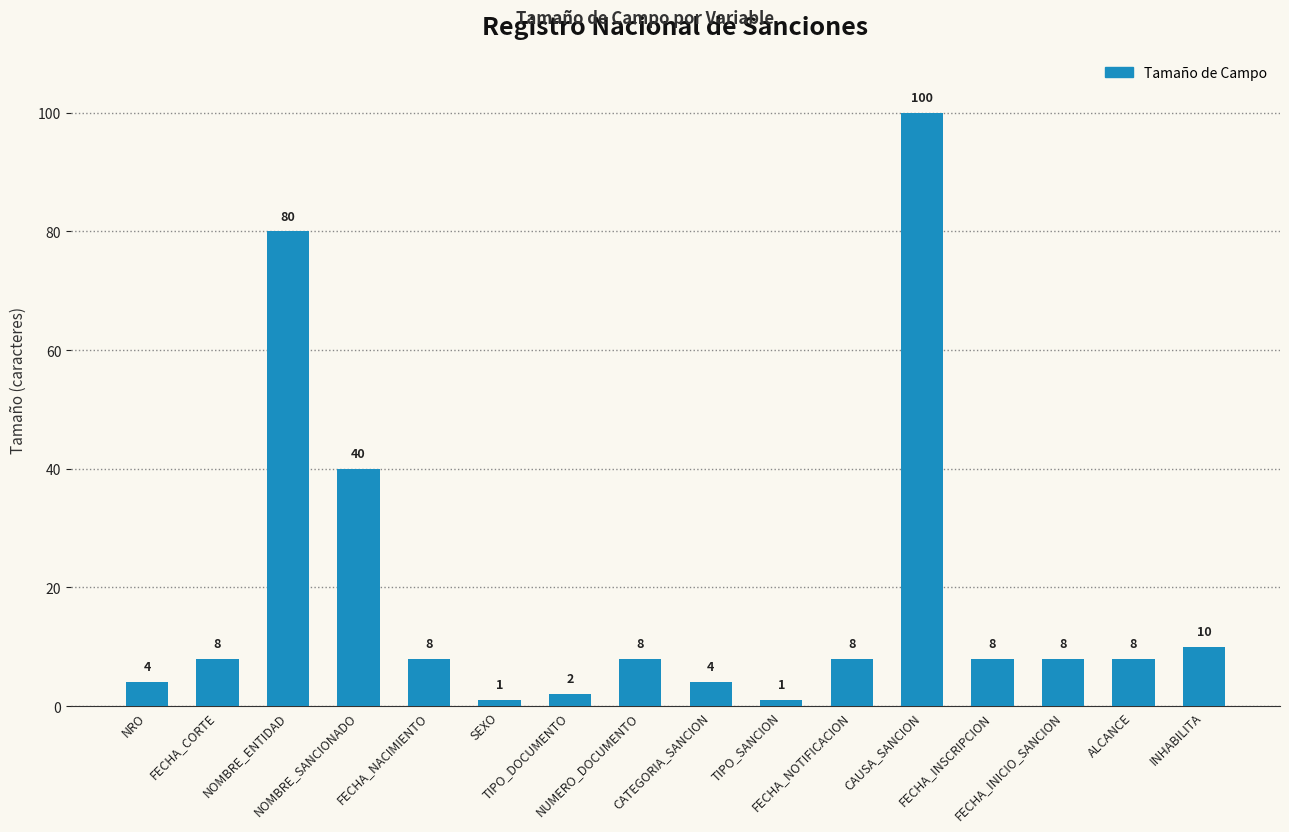

What is the difference between the second highest and minimum values?

79